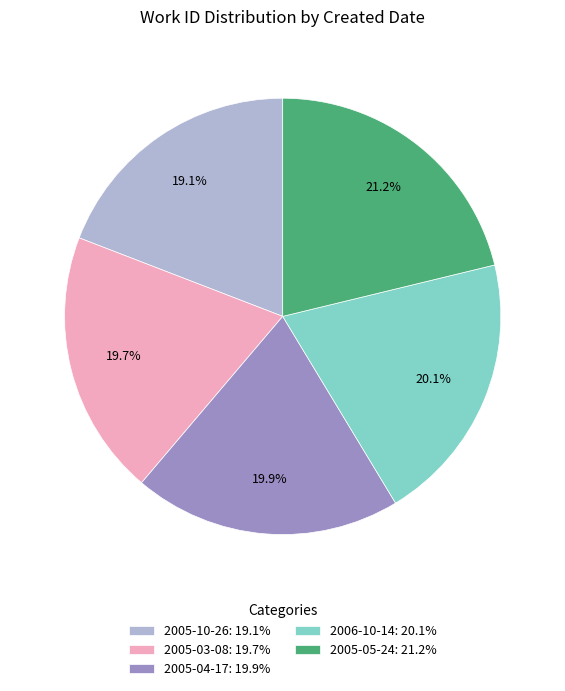

Combined, do 2005-10-26 and 2005-03-08 account for over 50%?

No